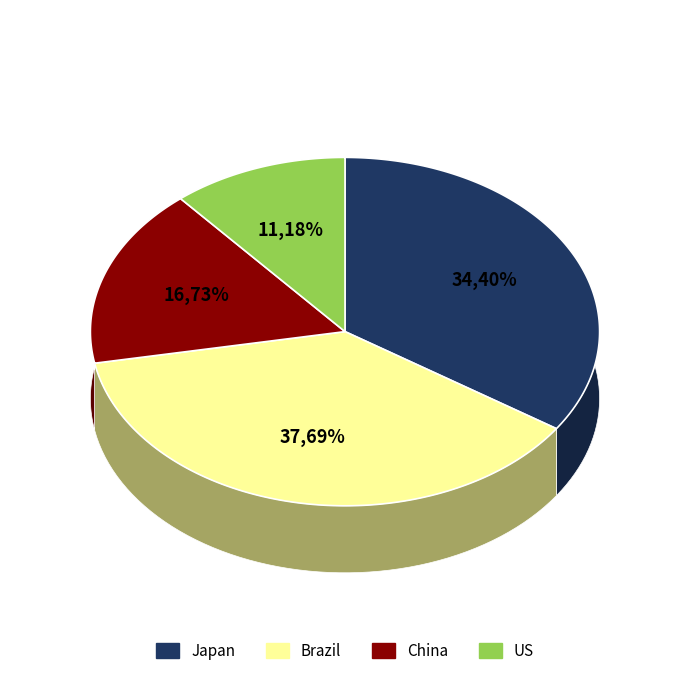

The Brazil slice represents 29% of the pie. True or false?

False